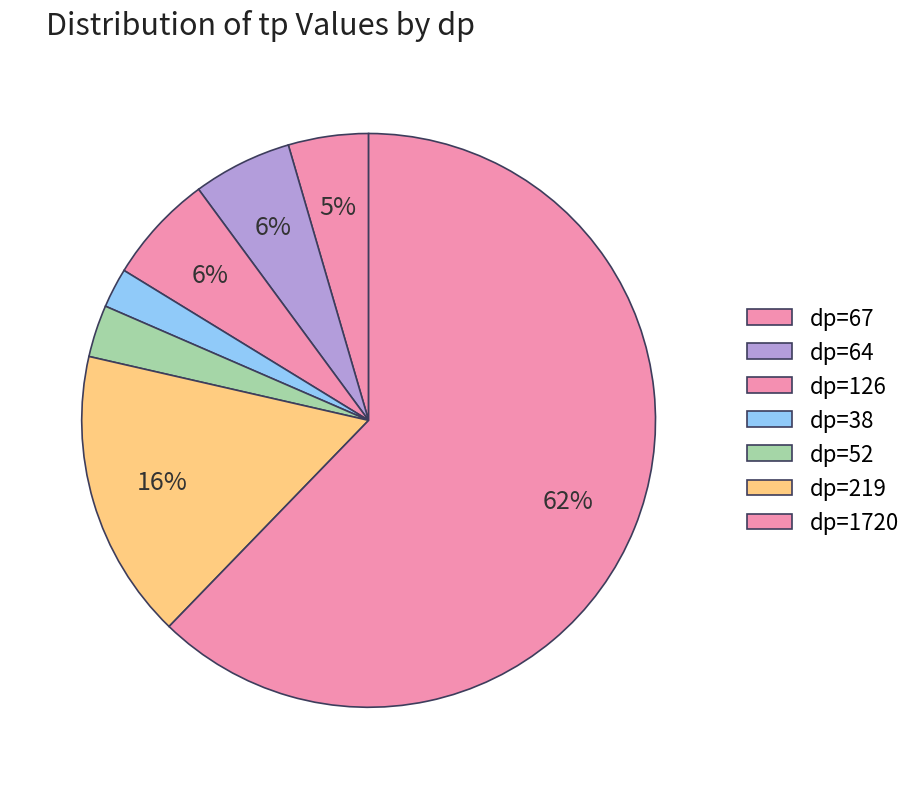

How many slices are in this pie chart?

7